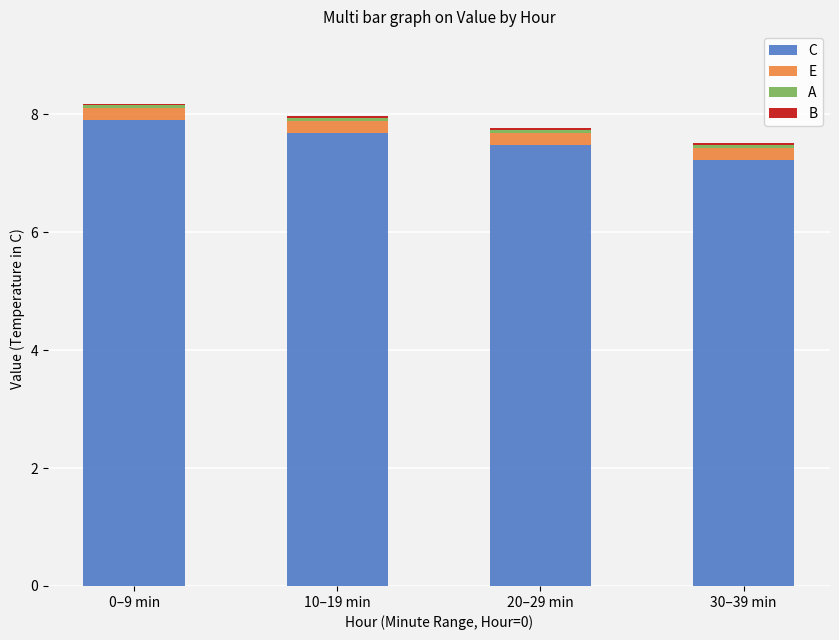

How many C values are between 7 and 8?

4